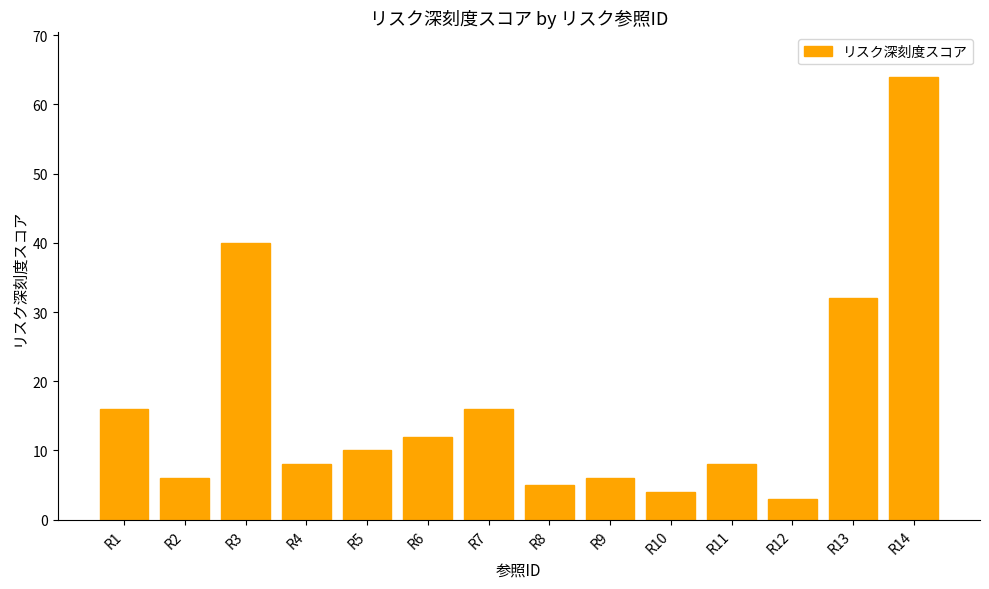

What is the greatest value displayed?

64